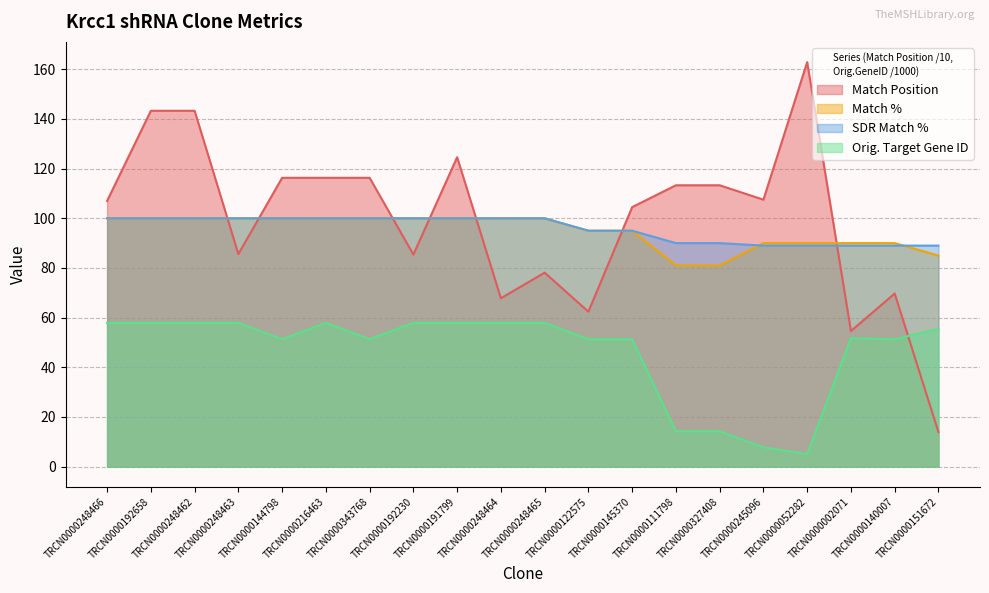

Is it true that SDR Match % equals 19.1 at TRCN0000002071?

False